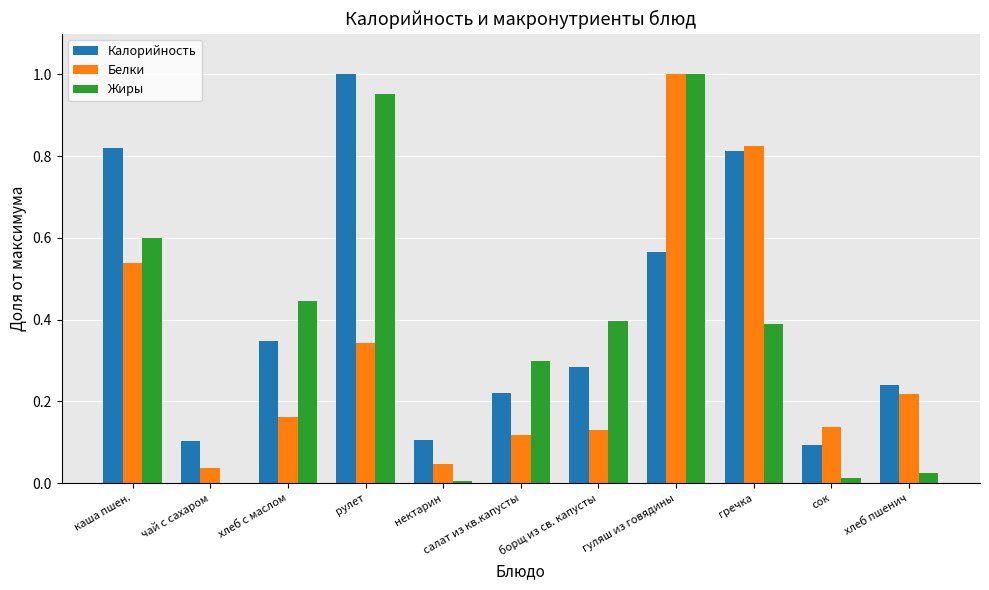

Count the number of categories in the chart.

11